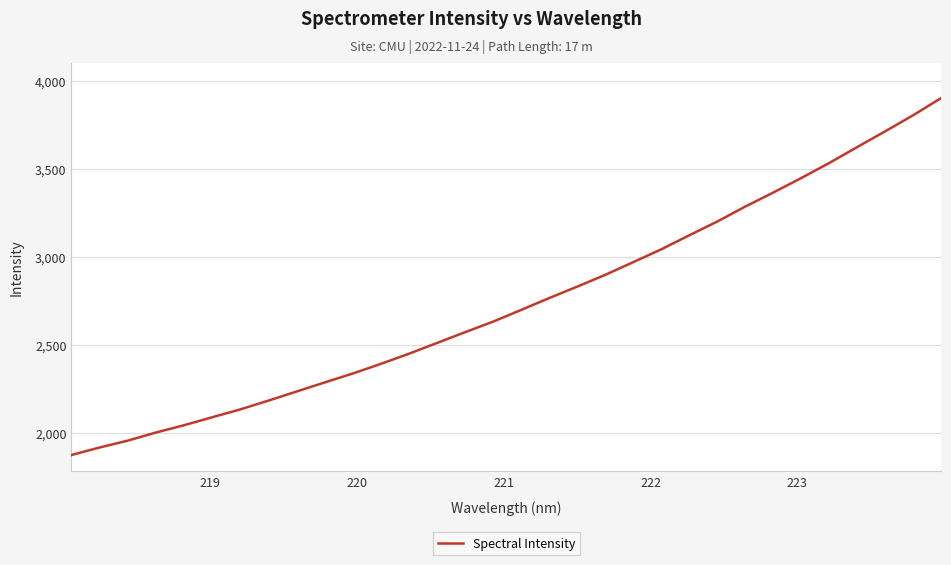

What is the difference between the maximum and minimum values?

2030.5